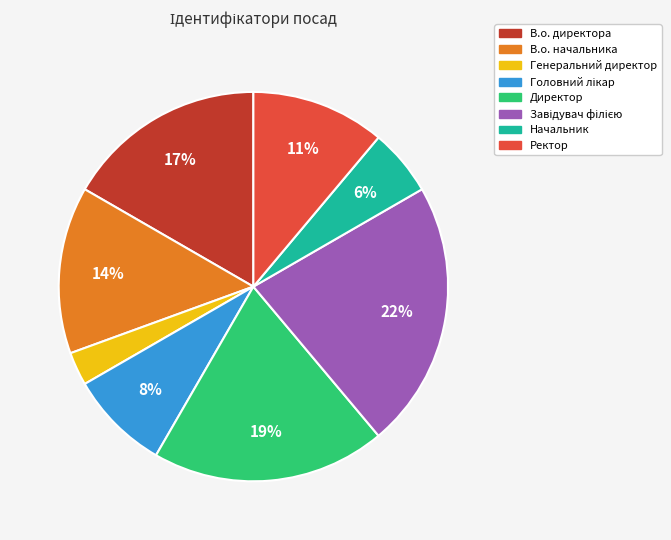

To the nearest percent, what portion does В.о. директора represent?

17%